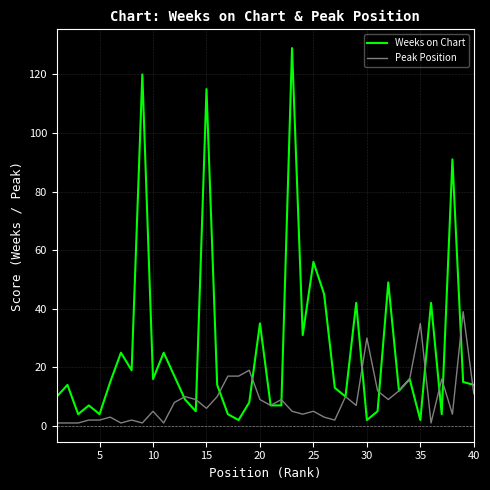

Which series has the widest spread of values?

Weeks on Chart